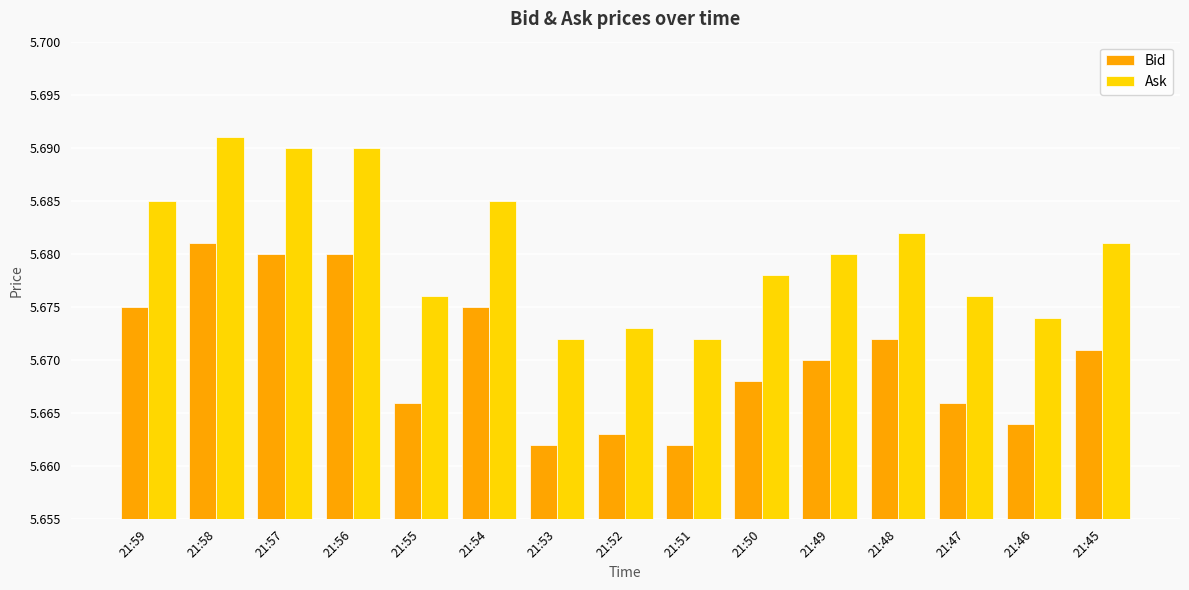

True or false: Ask has a value of 7.7 at 21:48.

False